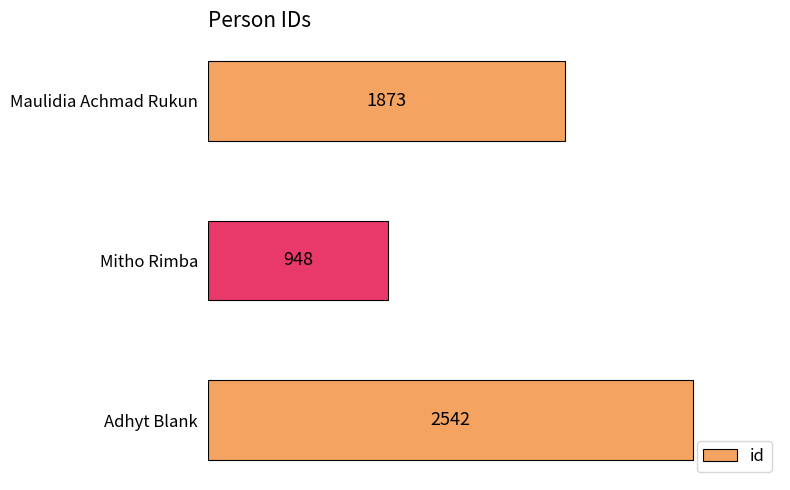

What position from the top is Adhyt Blank?

3